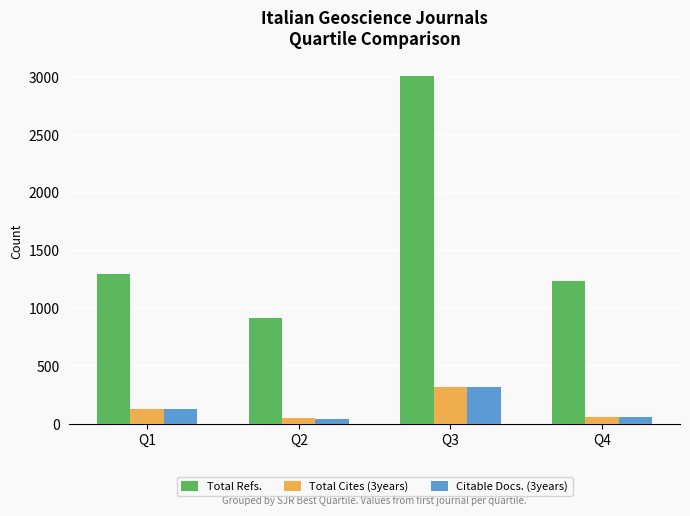

Count the number of categories in the chart.

4